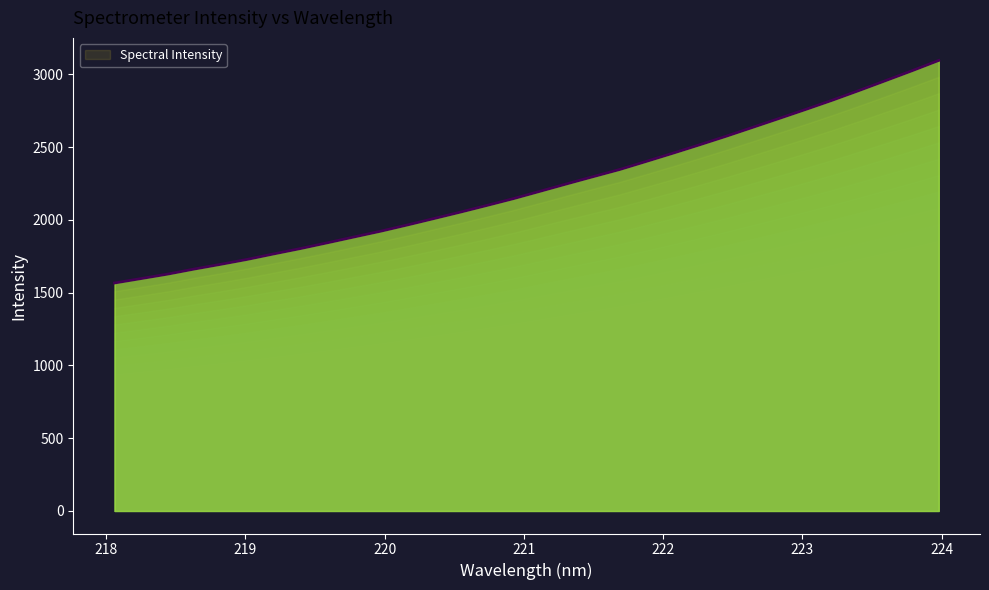

What is the value of the 17th point from the left?

2197.1